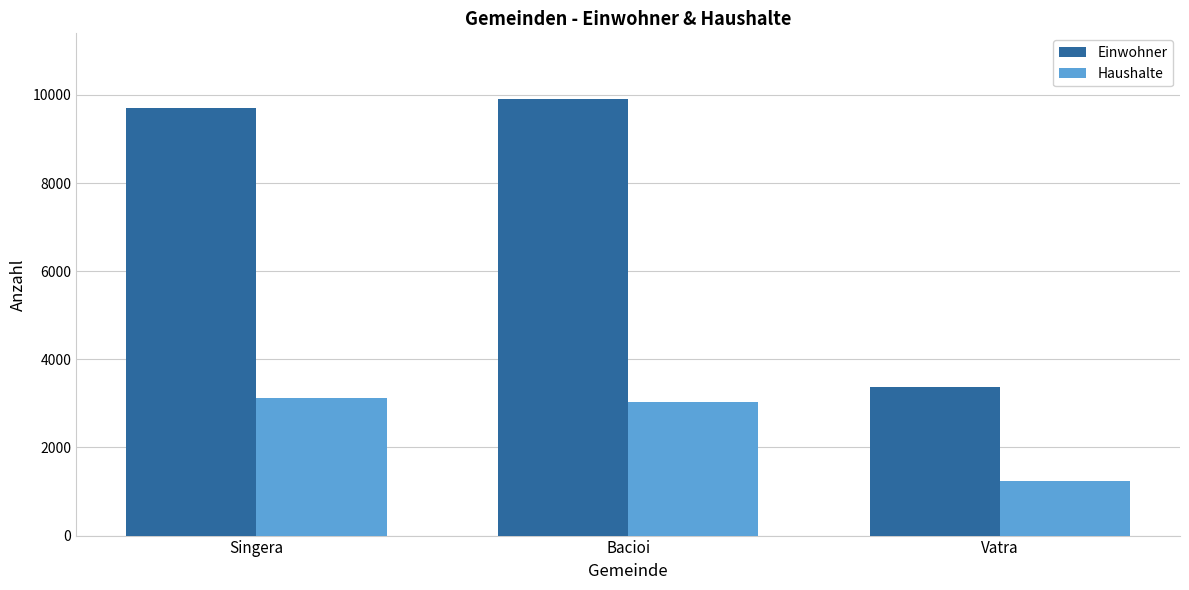

What is the difference between the maximum and minimum values in the Haushalte series?

1878